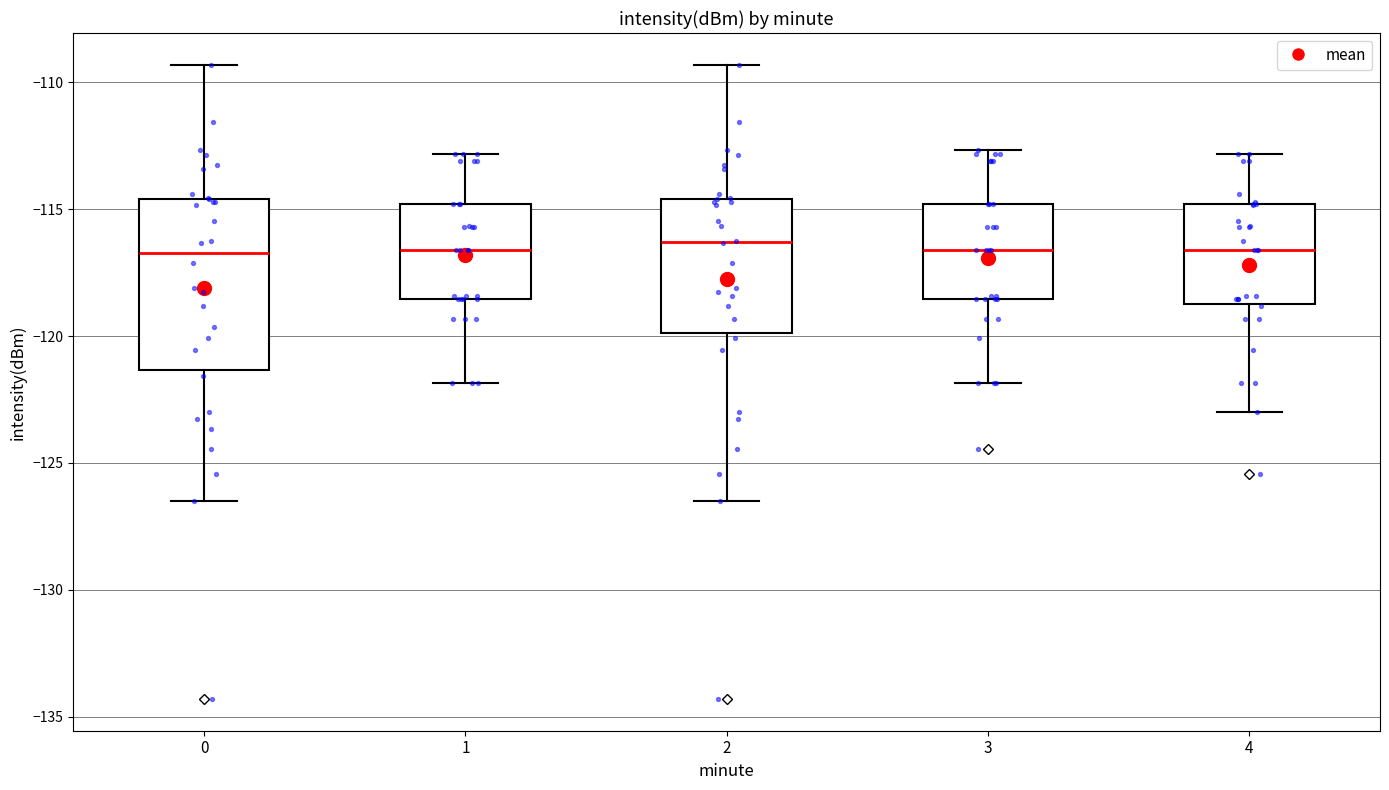

Where does the median line of the box at x = 2 sit on the y-axis? The values are not printed on the chart, so give them approximately, as read against the axis.

-116.5